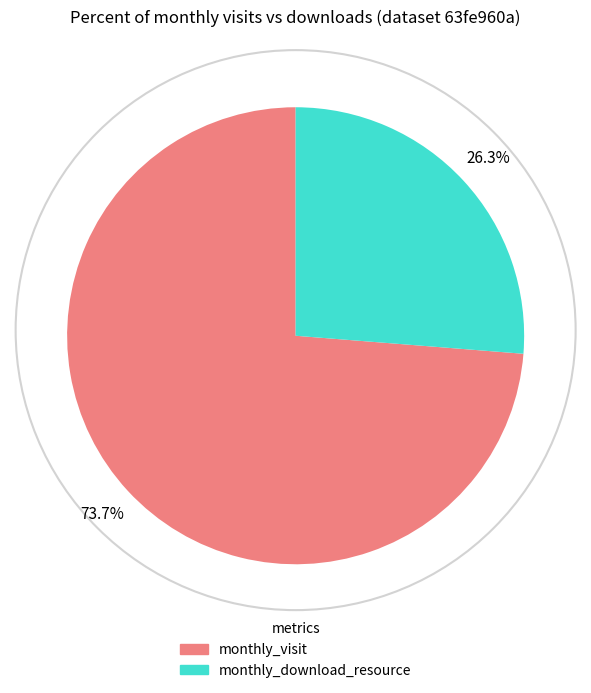

Is there any slice that represents more than half of the pie?

Yes